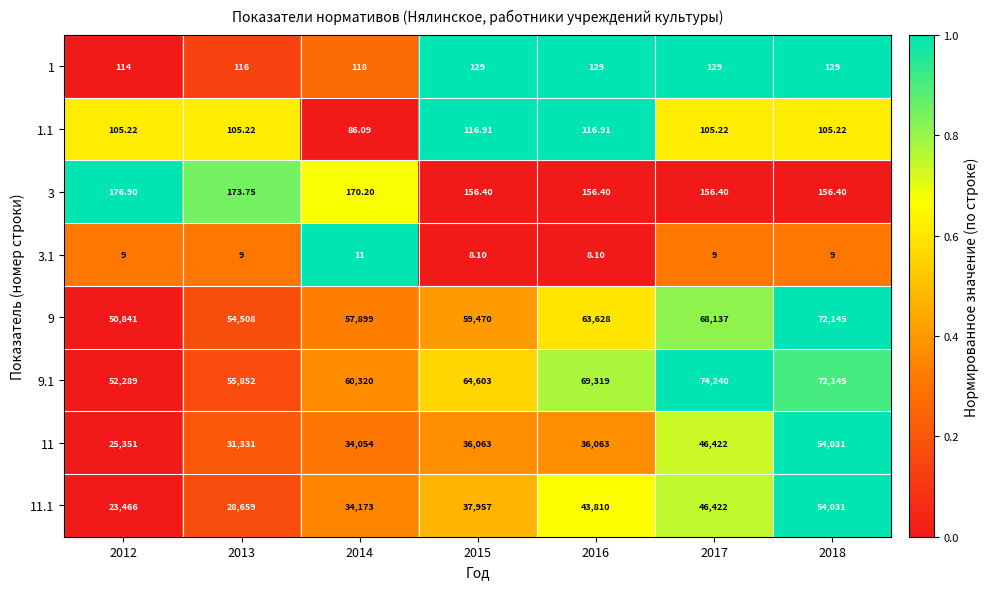

How many values in the 3.1 series are below 9?

2